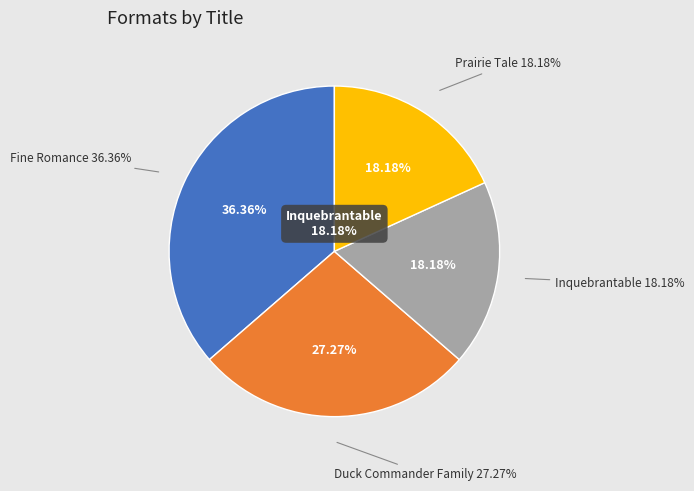

To the nearest percent, what percentage of the pie is Inquebrantable?

18%